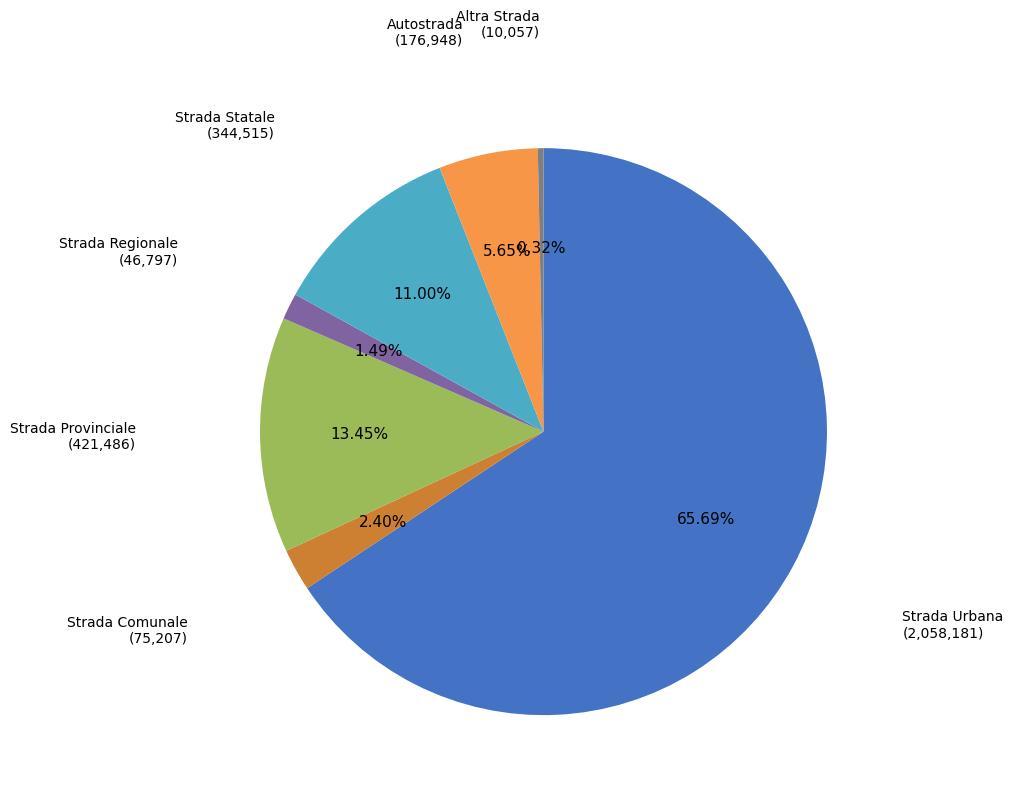

To the nearest percent, what is the average slice percentage?

14%